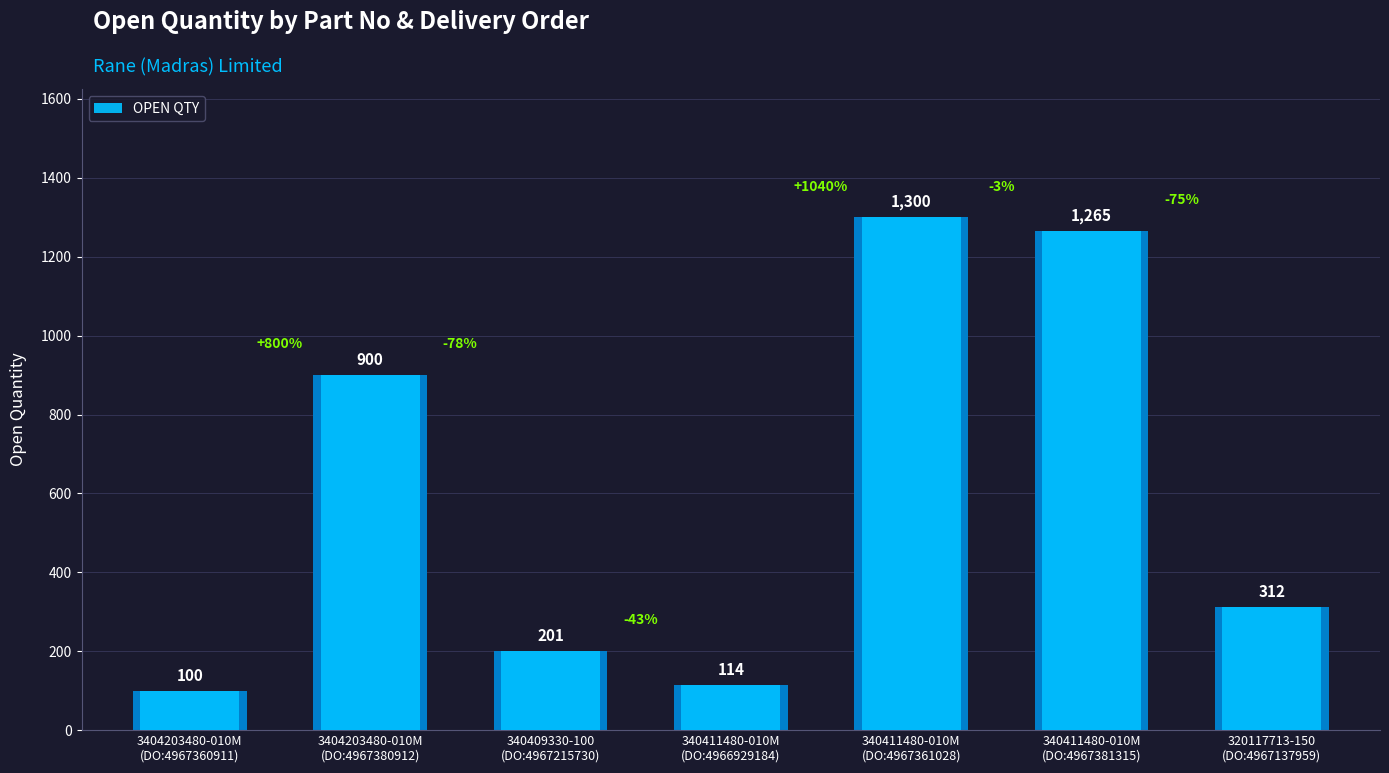

List the labels in order of value, largest first.

340411480-010M
(DO:4967361028), 340411480-010M
(DO:4967381315), 3404203480-010M
(DO:4967380912), 320117713-150
(DO:4967137959), 340409330-100
(DO:4967215730), 340411480-010M
(DO:4966929184), 3404203480-010M
(DO:4967360911)